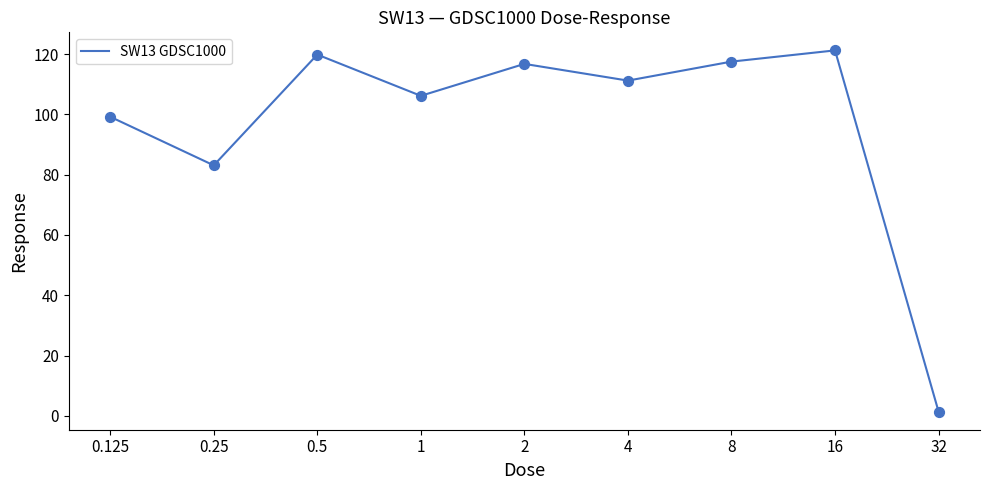

What is the greatest value displayed?

121.2